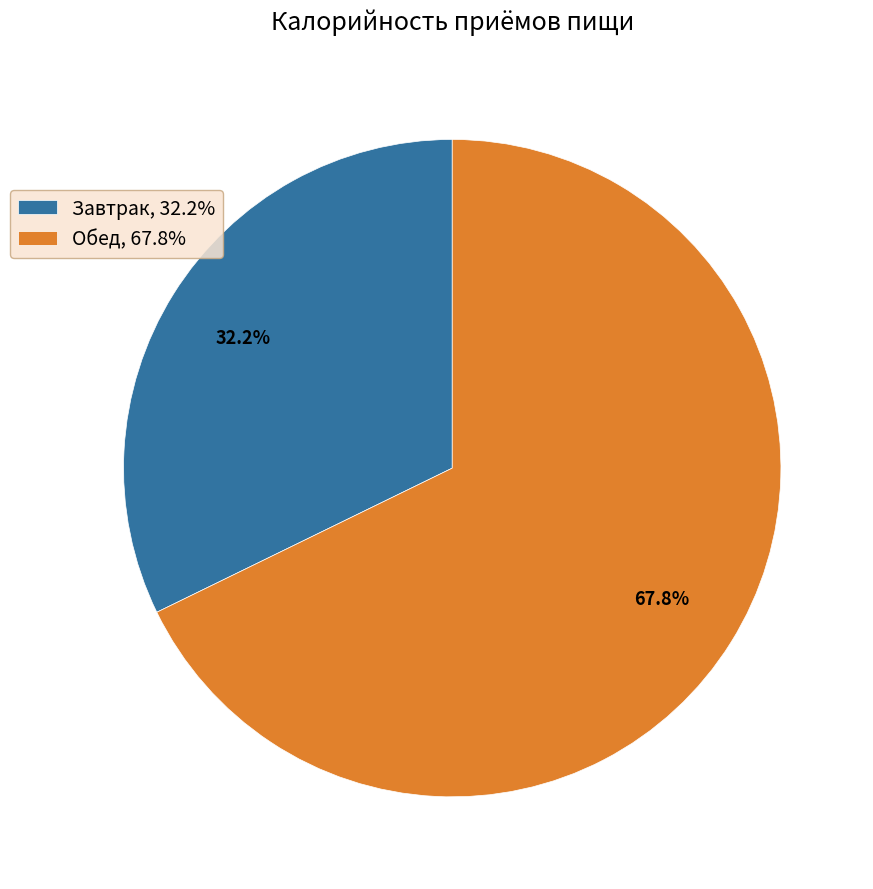

Is there a majority slice in this chart?

Yes